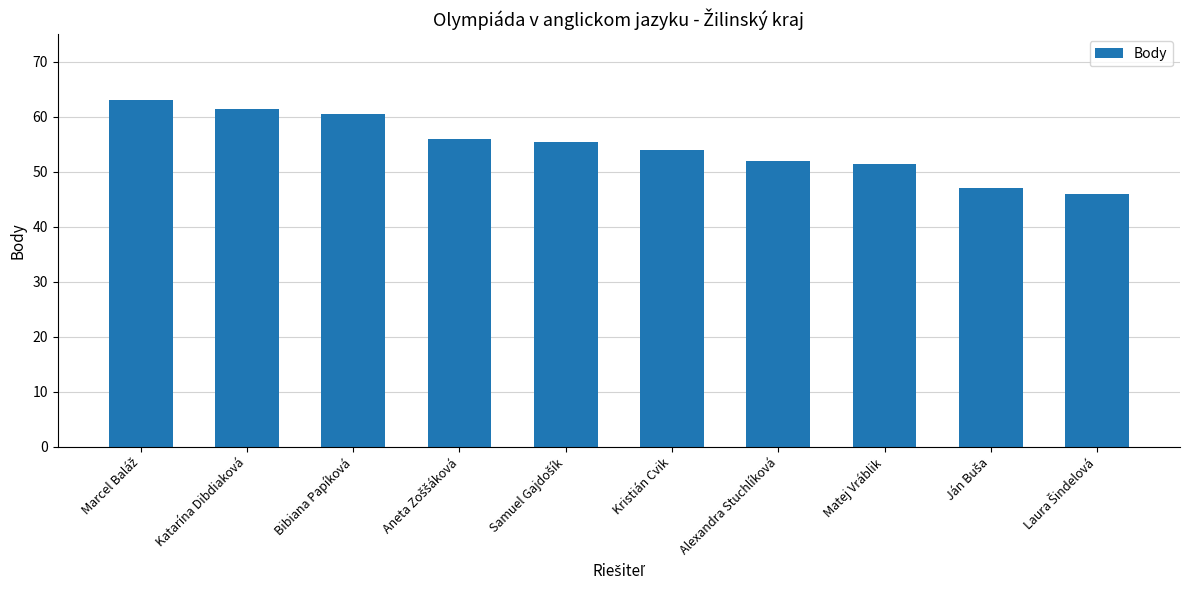

The chart shows a value of 54.0 at Kristián Cvik. True or false?

True